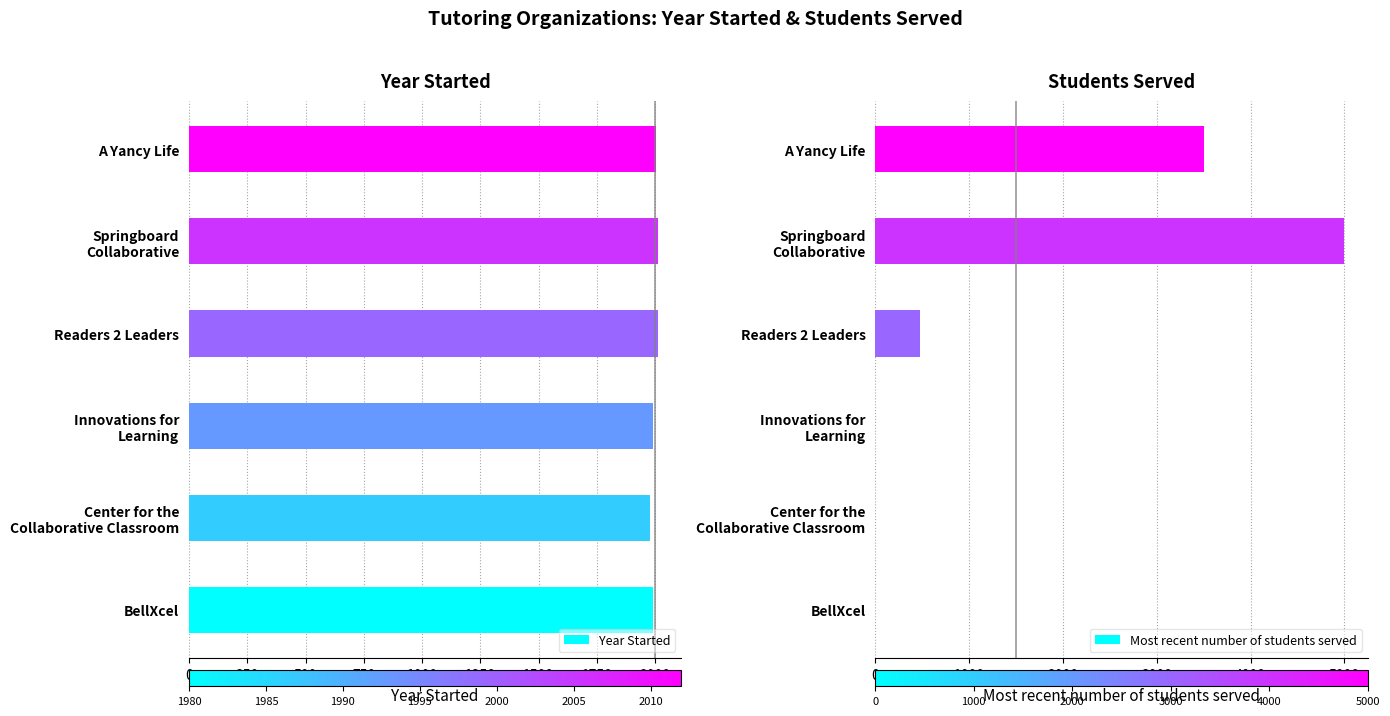

What is the lowest value of the Year Started series?

1980